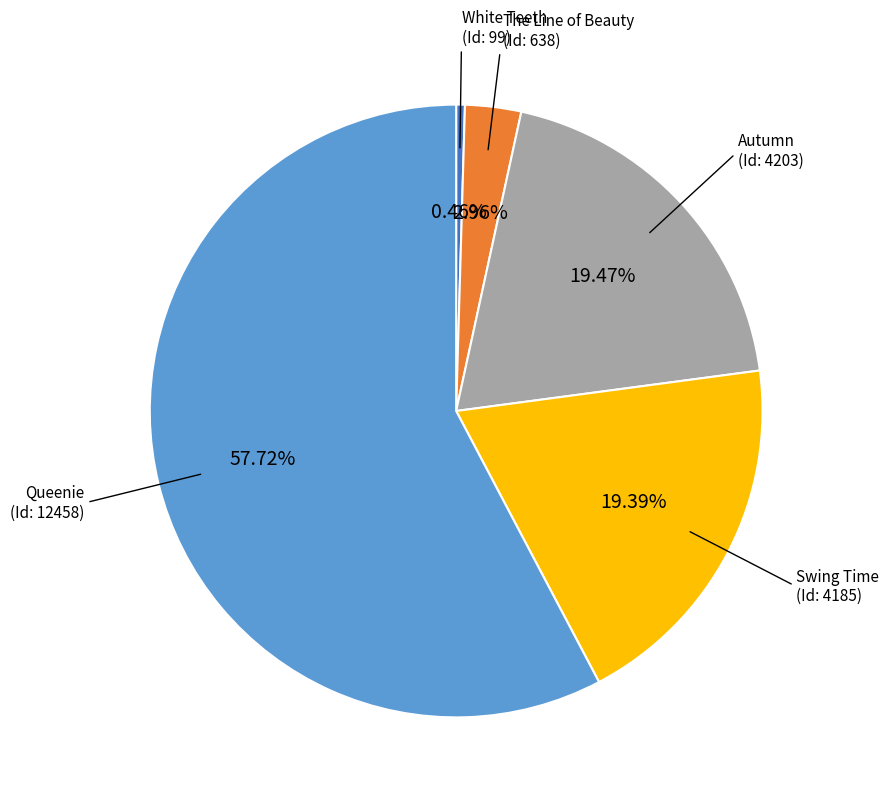

Count the number of slices in the pie.

5